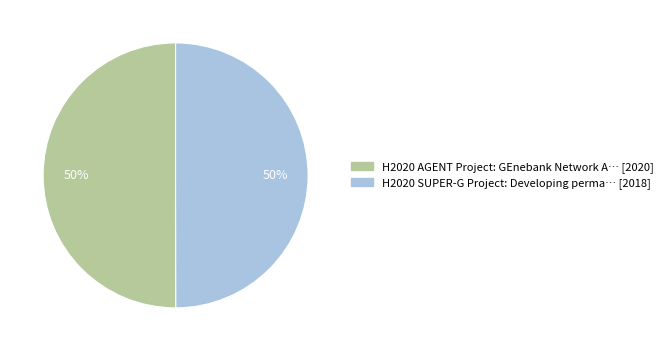

Which slice is the largest?

AGENT Project (2020)